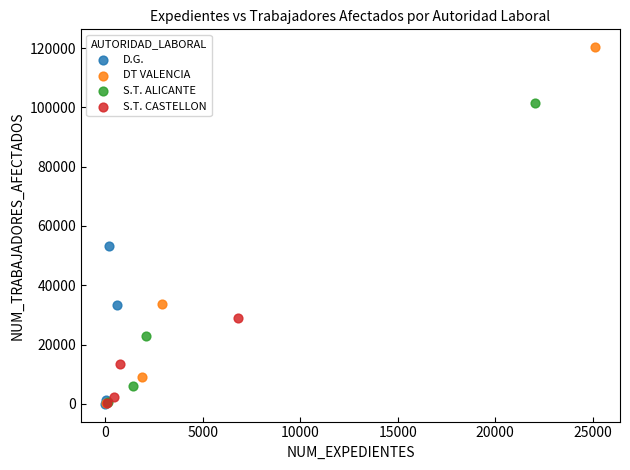

What are all the series names shown in the legend?

D.G., DT VALENCIA, S.T. ALICANTE, S.T. CASTELLON